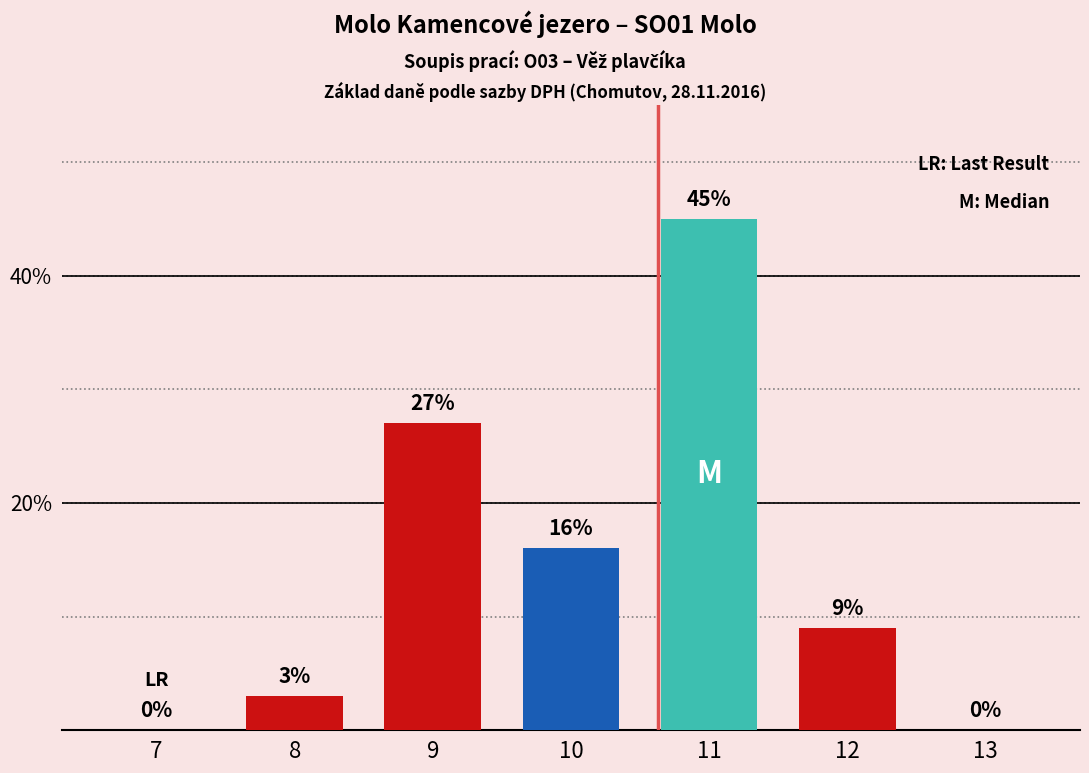

How many positive values are there?

5